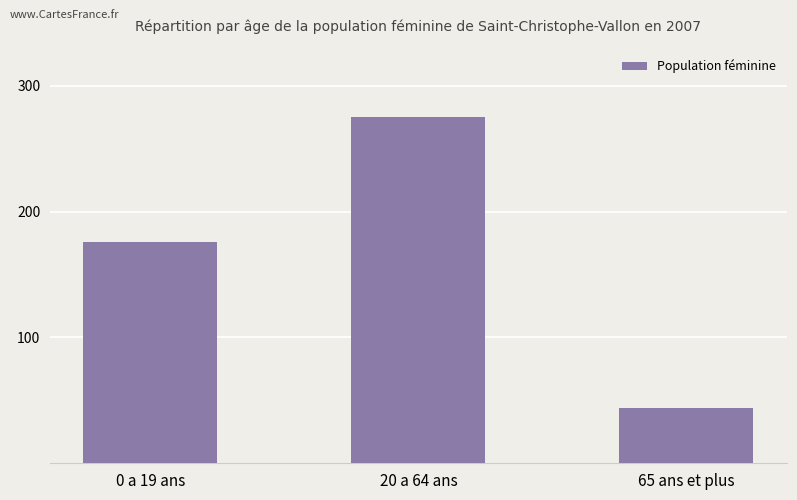

Reading left to right, extract all data points from this chart.

176	275	44